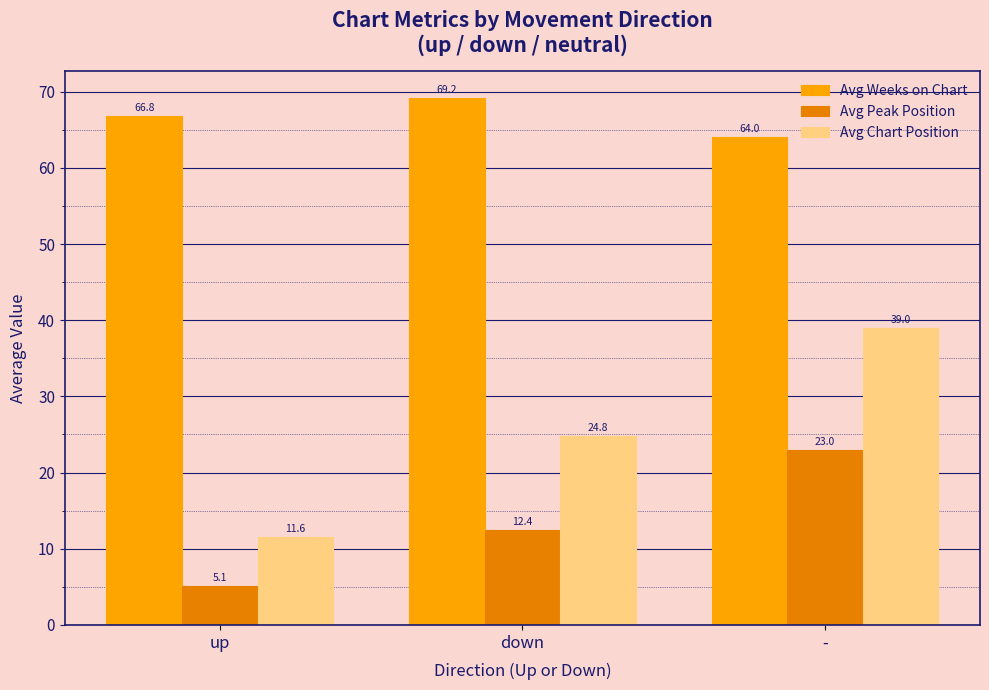

Reading right to left, list all the values displayed in this chart.

Avg Weeks on Chart: 64.0	69.2	66.8
Avg Peak Position: 23.0	12.4	5.1
Avg Chart Position: 39.0	24.8	11.6